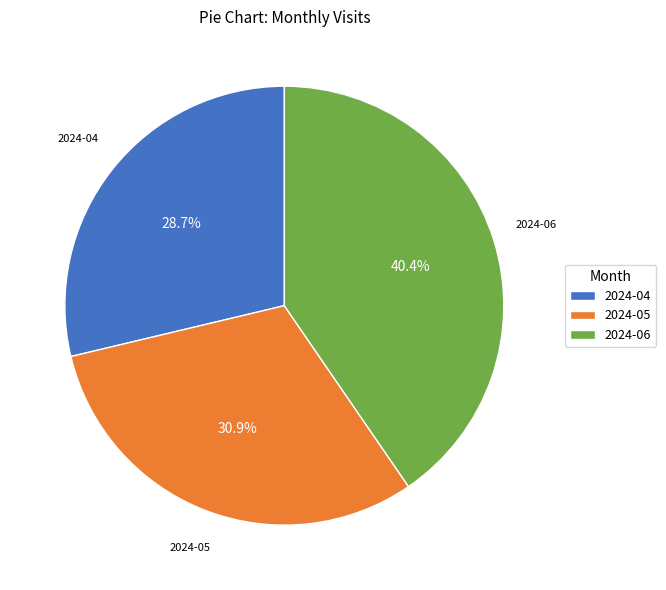

Rank the categories by value from highest to lowest.

2024-06, 2024-05, 2024-04